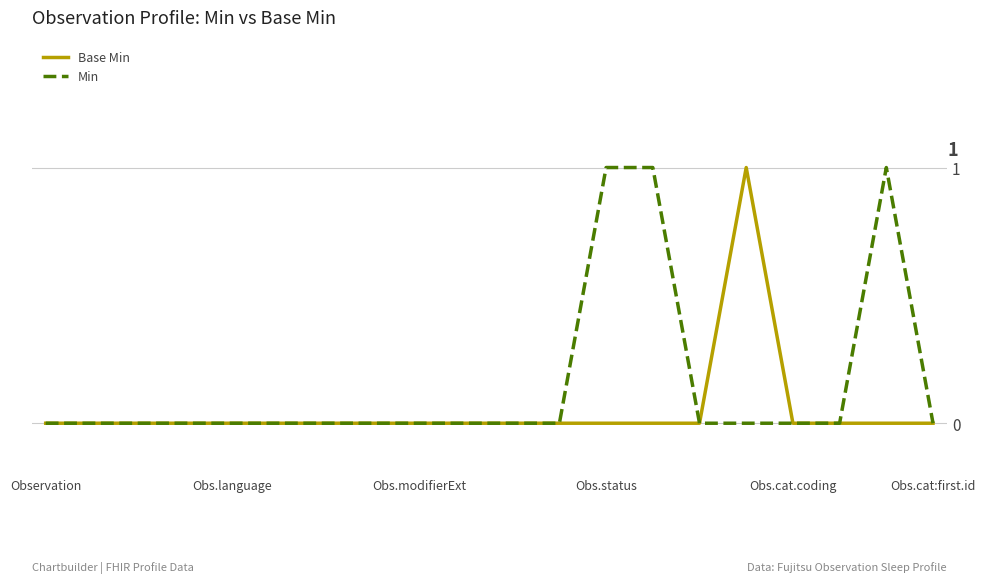

Reading right to left, what are all the values shown in this chart?

Base Min: 0	0	0	0	1	0	0	0	0	0	0	0	0	0	0	0	0	0	0	0
Min: 0	1	0	0	0	0	1	1	0	0	0	0	0	0	0	0	0	0	0	0